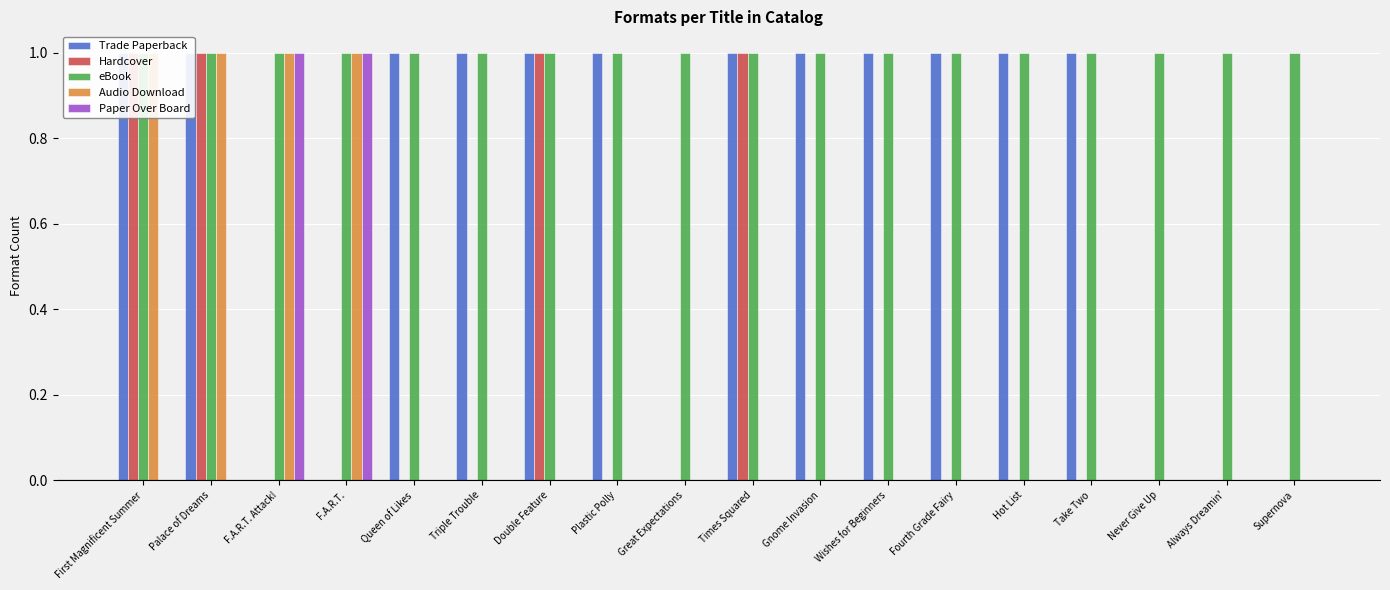

The value of Trade Paperback at Gnome Invasion is 0. True or false?

False